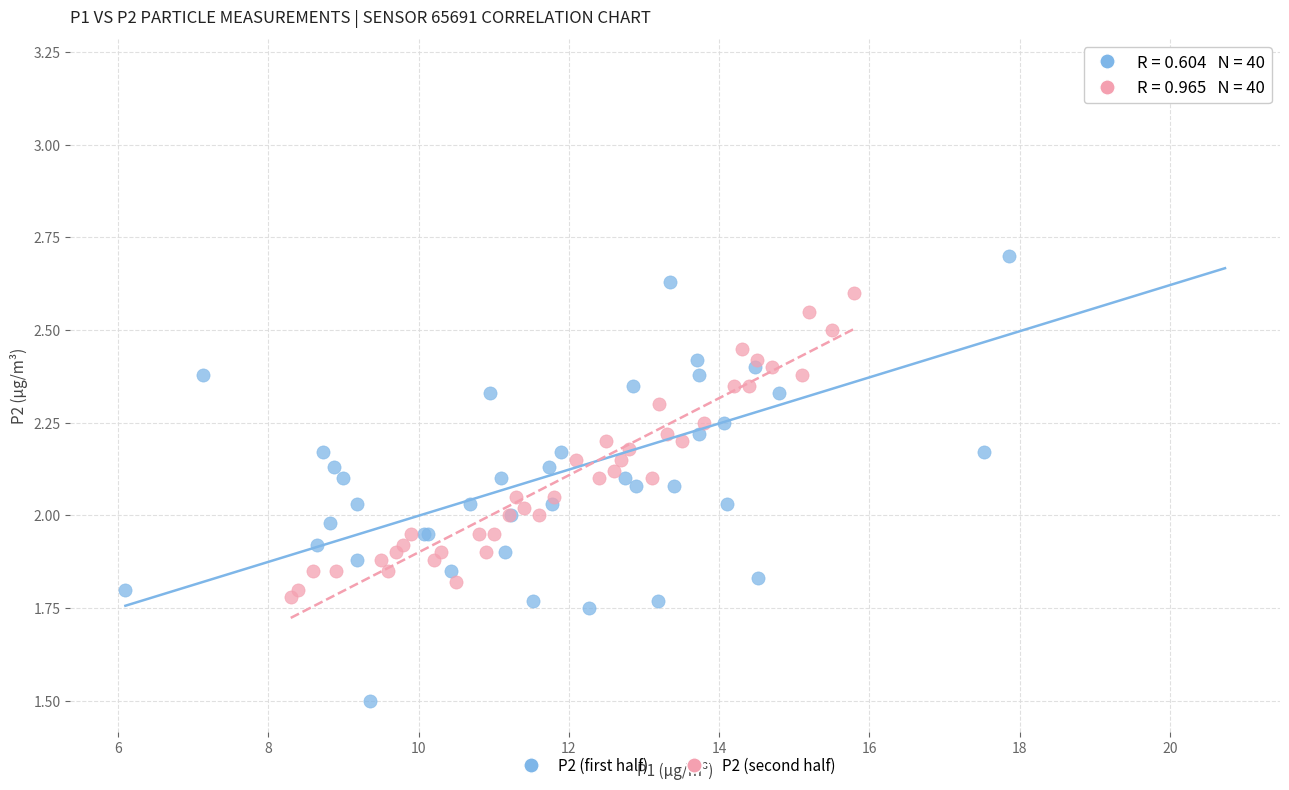

Which series reaches the maximum Y coordinate?

P2 (first half)